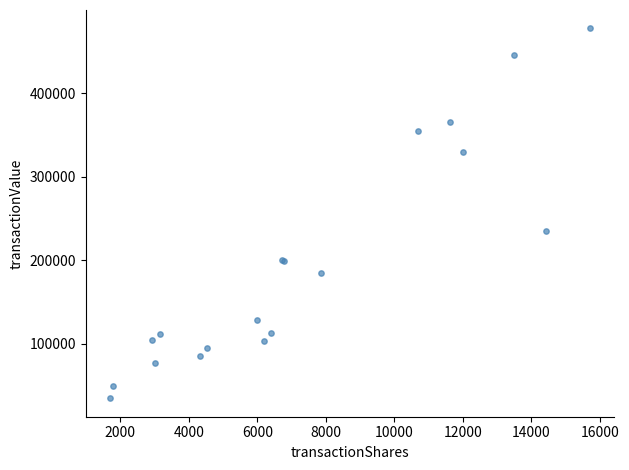

What Y value in the scatter plot is closest to 256112?

235198